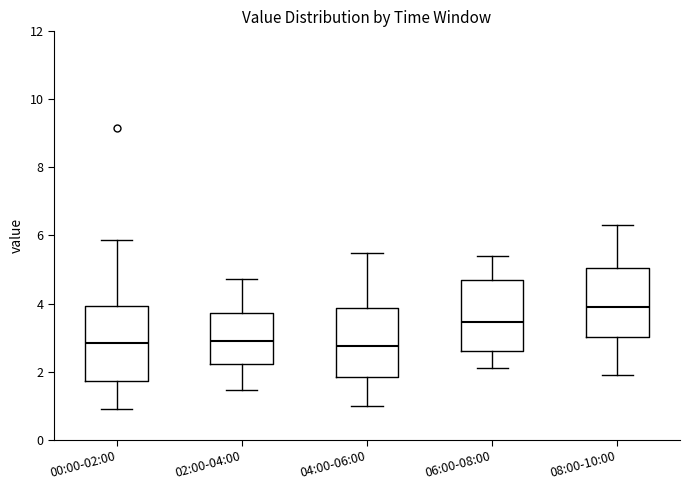

Reading left to right, read every box against the y-axis: the position of its median line, the range the box covers, and the ends of its whiskers. The values are not printed on the chart, so give them approximately, as read against the axis.

00:00-02:00: median 2.8, box 1.8 to 4.0, whiskers 1.0 to 5.8
02:00-04:00: median 3.0, box 2.2 to 3.8, whiskers 1.4 to 4.8
04:00-06:00: median 2.8, box 1.8 to 3.8, whiskers 1.0 to 5.6
06:00-08:00: median 3.4, box 2.6 to 4.8, whiskers 2.2 to 5.4
08:00-10:00: median 4.0, box 3.0 to 5.0, whiskers 2.0 to 6.4